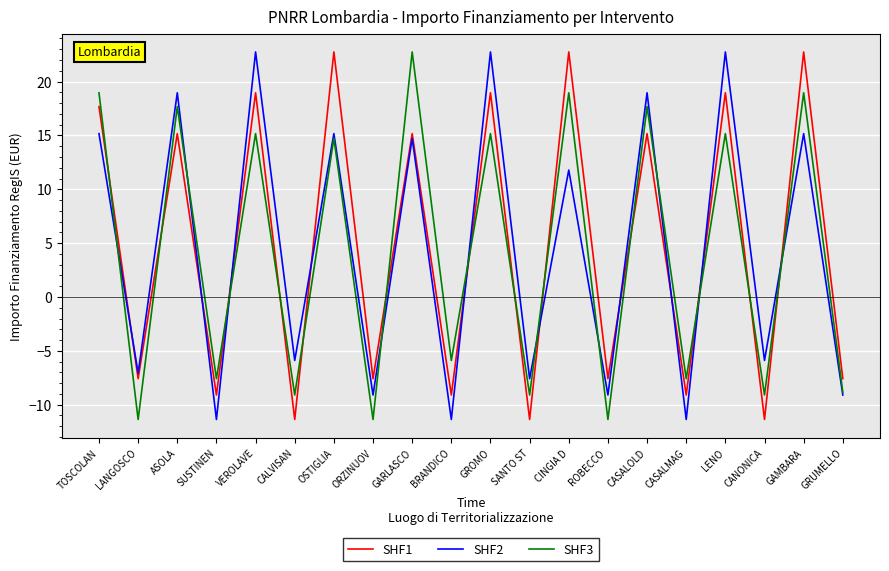

What position from the left is BRANDICO?

10